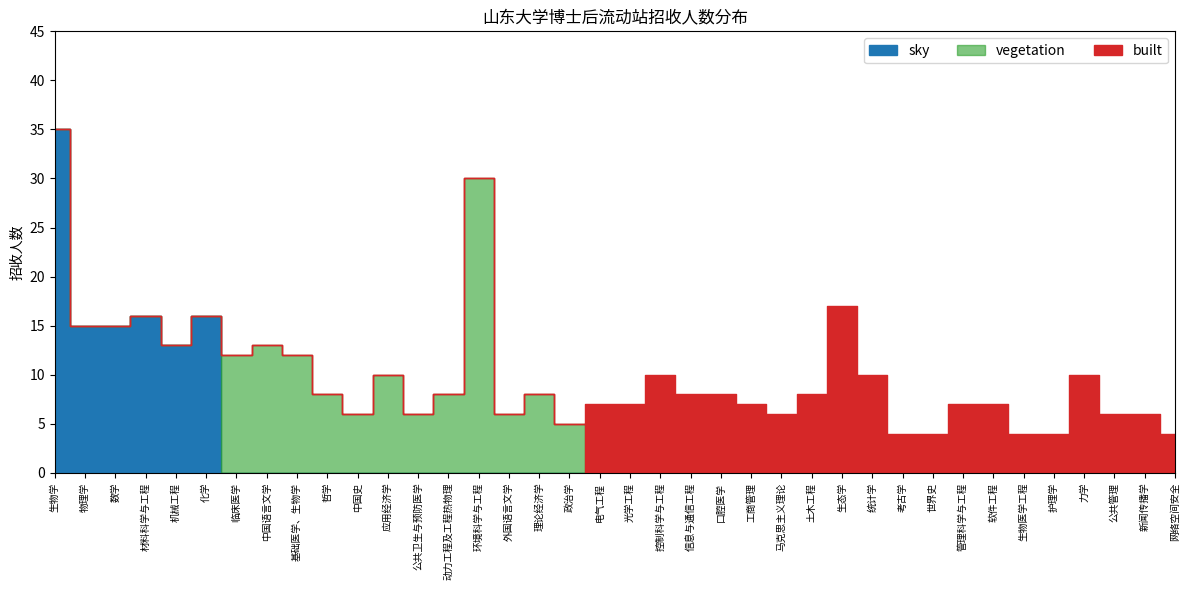

How many lines are shown in the chart?

1